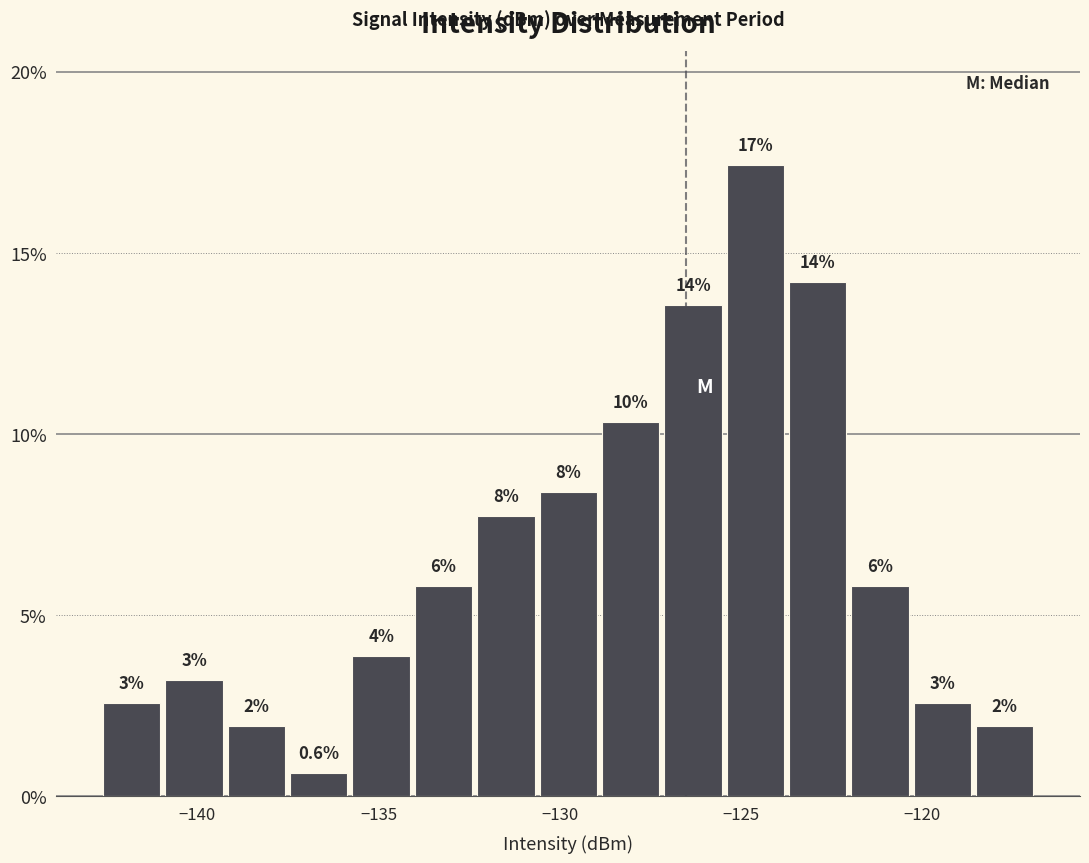

Read against the x-axis, roughly where is the centre of the tallest bar?

-124.5